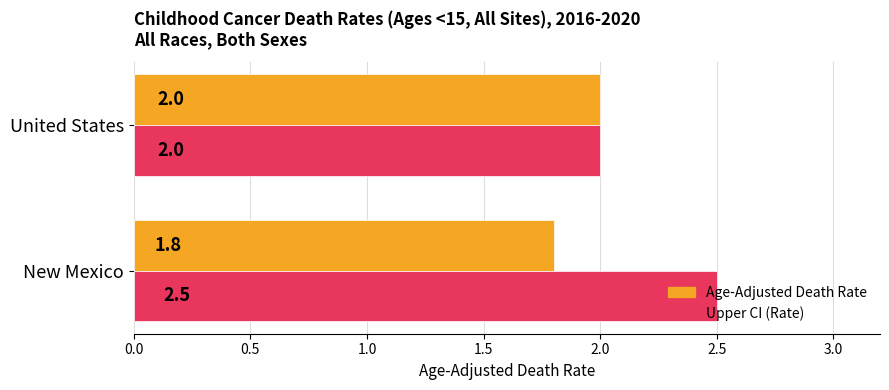

List the labels in order of Upper CI (Rate) value, largest first.

New Mexico, United States